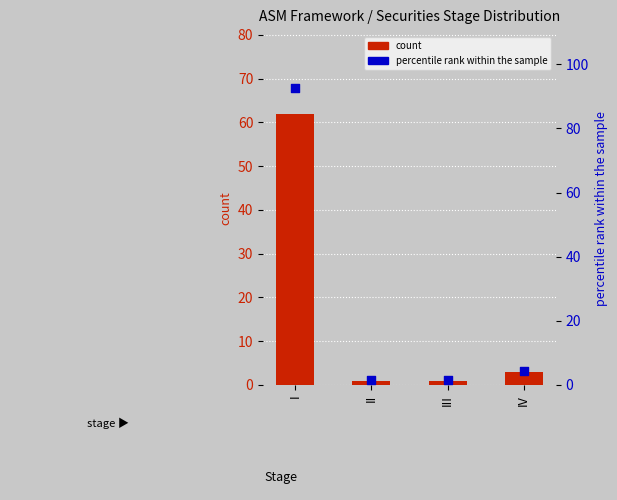

Which series reaches the maximum Y coordinate?

percentile rank within the sample